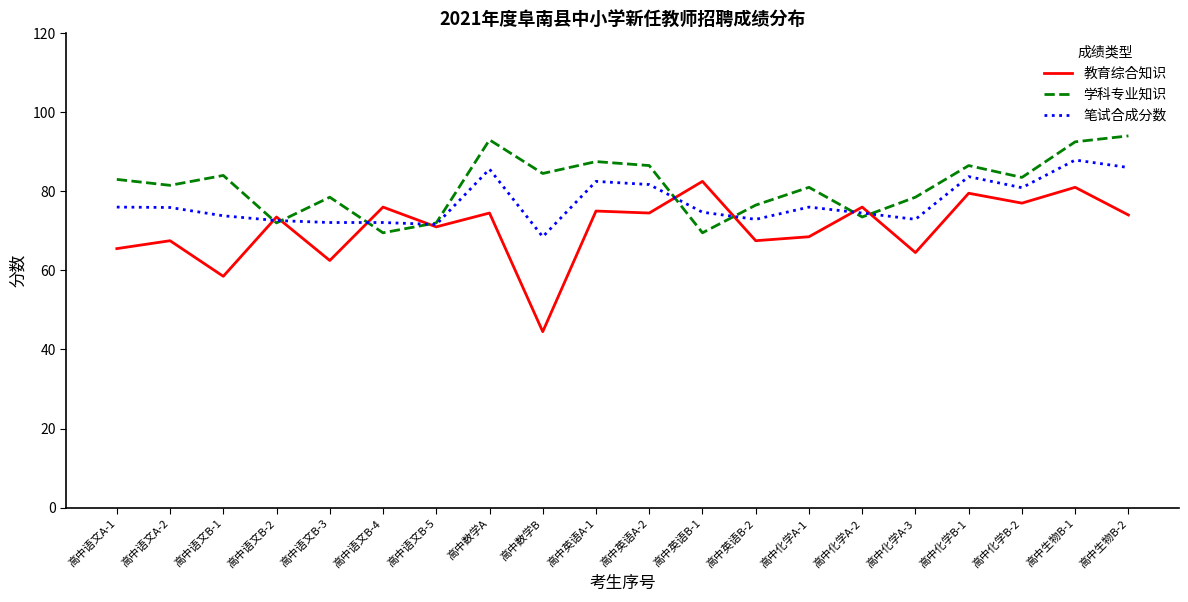

At which category does the chart reach its minimum across all series?

高中数学B